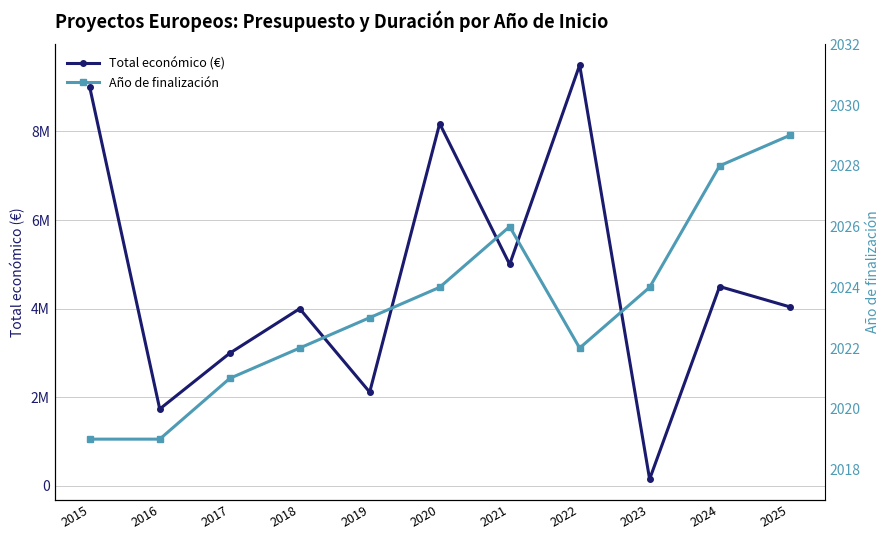

True or false: Total económico (€) and Año de finalización cross at least once.

False